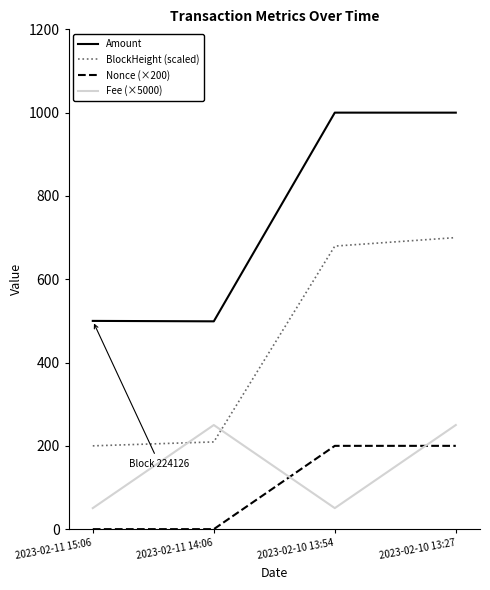

What is the difference between the maximum and minimum values in the Fee (×5000) series?

199.5